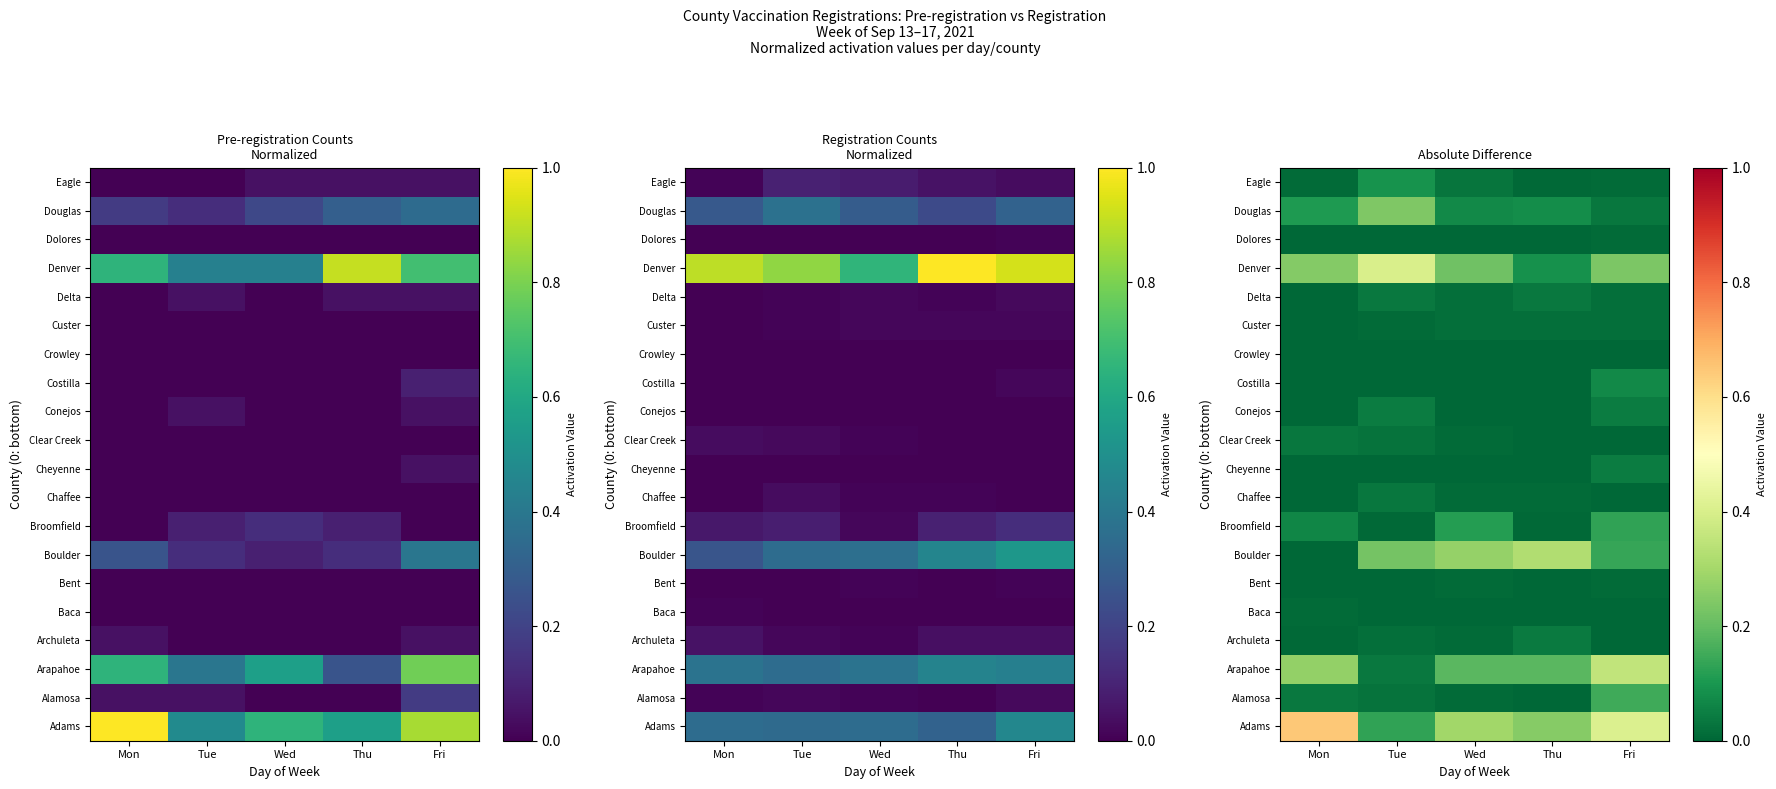

What is the difference between the highest and lowest values at Wed?

0.3